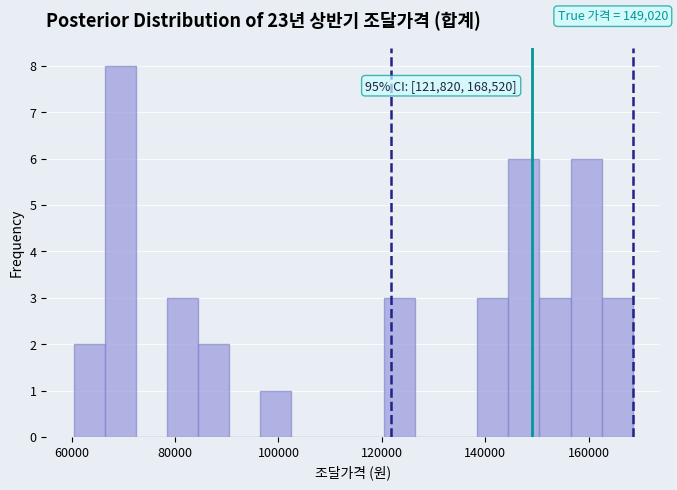

Around what value on the x-axis is the tallest bar? Give the approximate position of its centre, as read against the axis.

70000